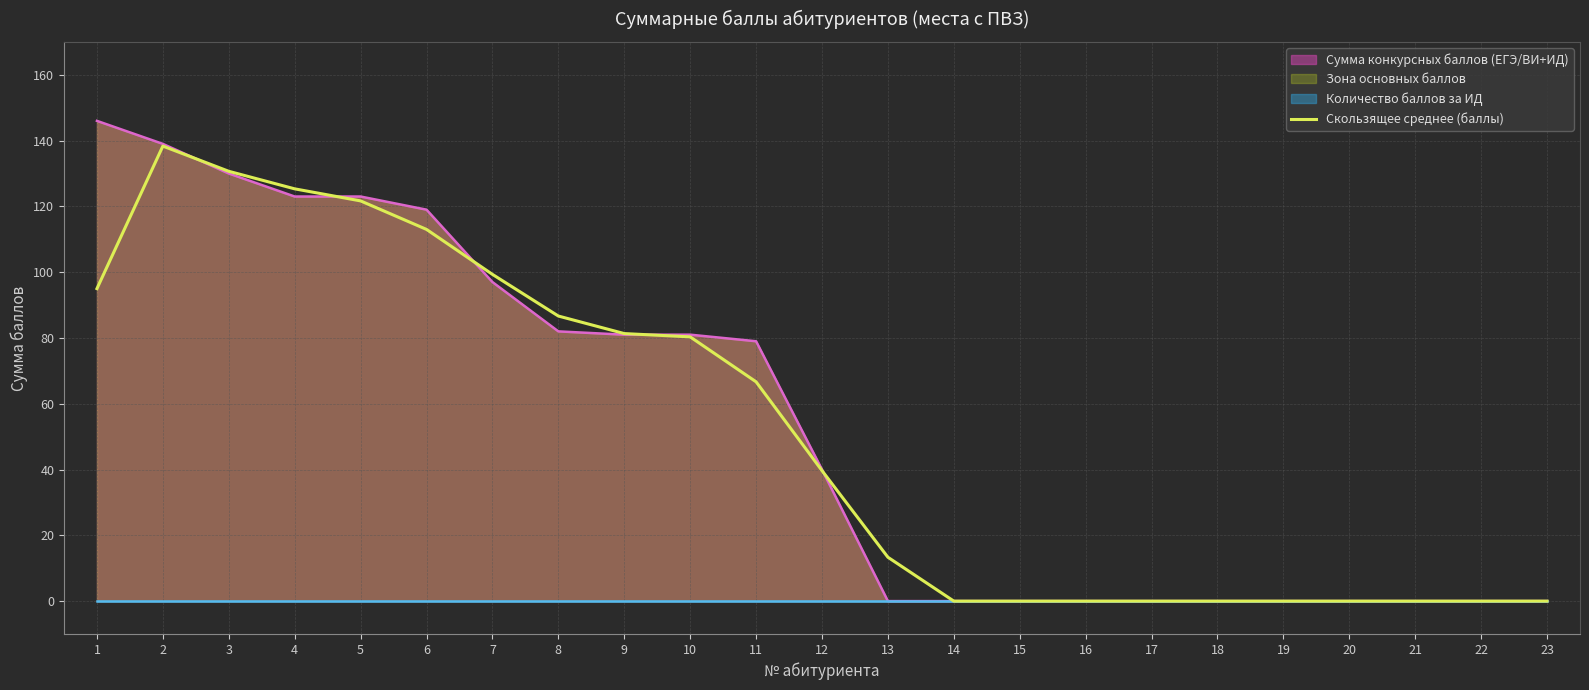

At which label does the data first exceed 39?

1